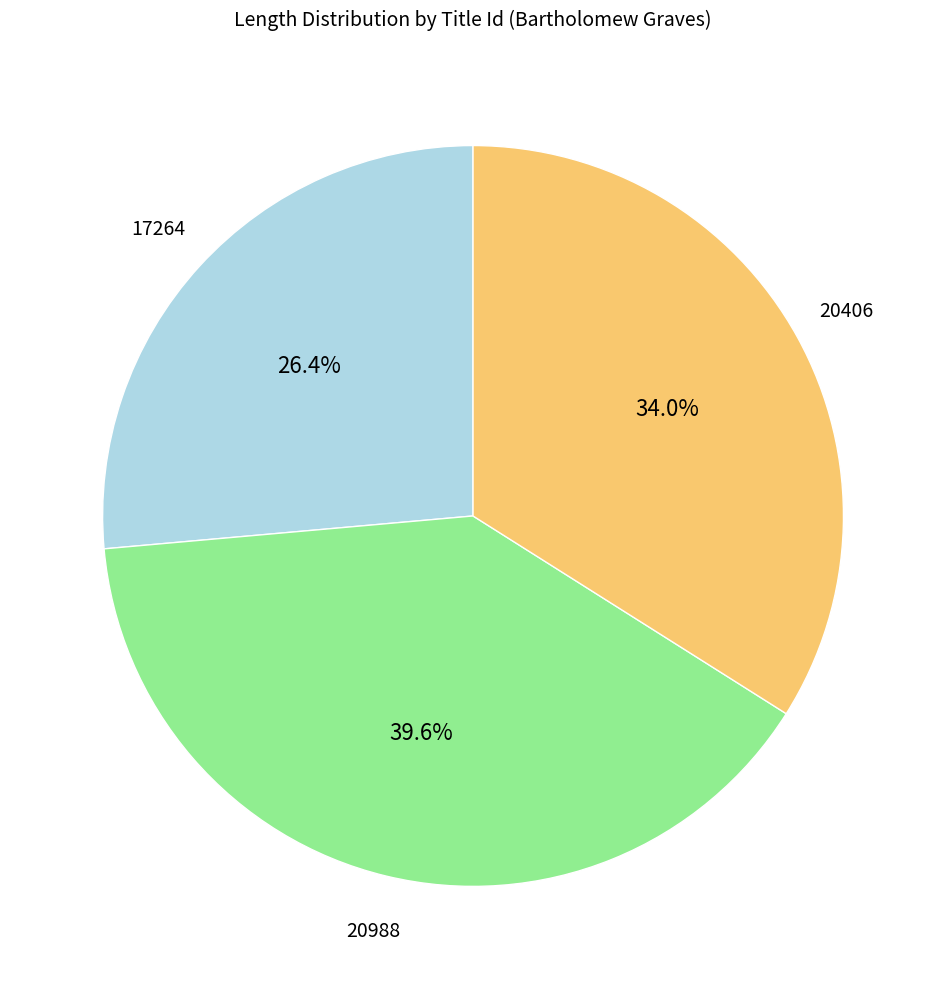

Is there any slice that represents more than half of the pie?

No